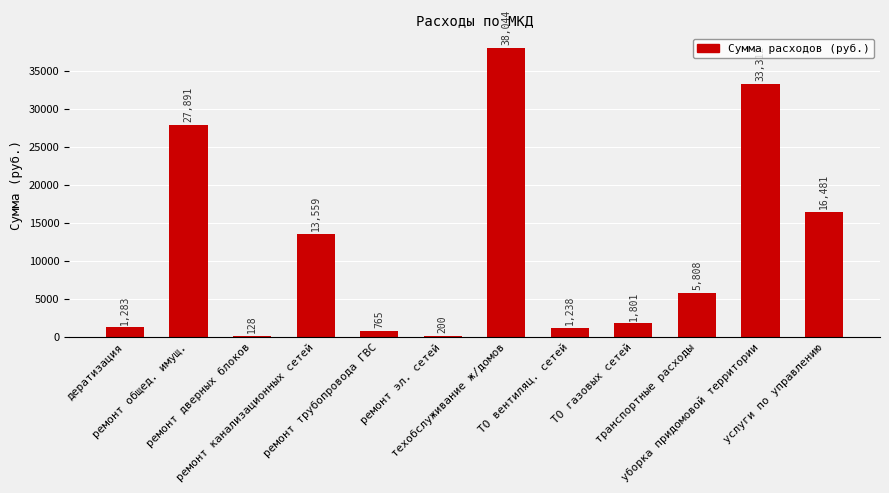

Rank the categories by value from highest to lowest.

техобслуживание ж/домов, уборка придомовой территории, ремонт общед. имущ., услуги по управлению, ремонт канализационных сетей, транспортные расходы, ТО газовых сетей, дератизация, ТО вентиляц. сетей, ремонт трубопровода ГВС, ремонт эл. сетей, ремонт дверных блоков